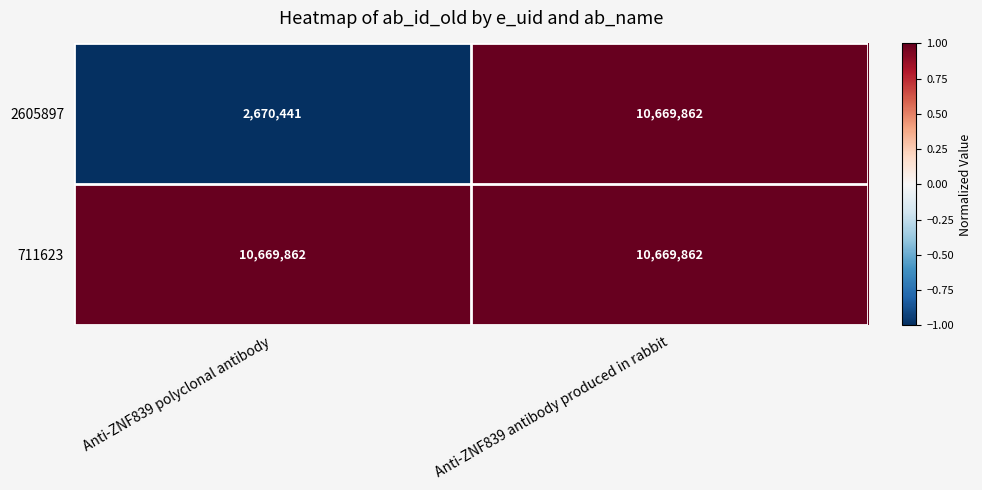

The 2605897 series shows 14778591 at Anti-ZNF839 antibody produced in rabbit. True or false?

False